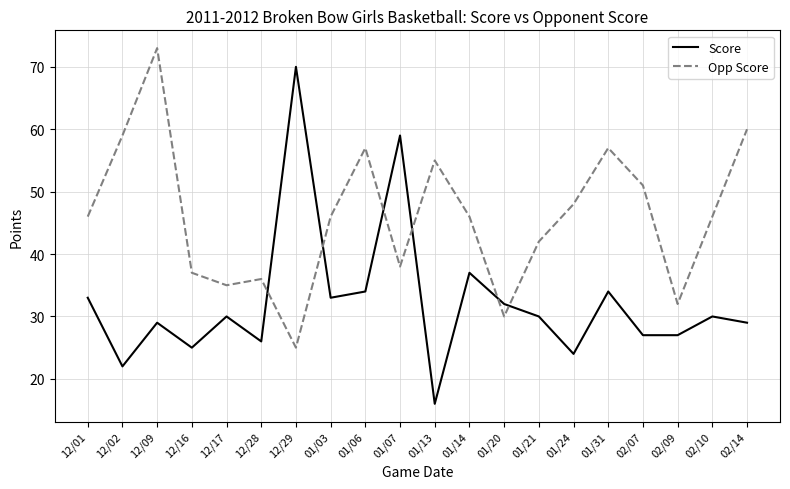

Between which two adjacent categories do Score and Opp Score first intersect?

12/28 and 12/29